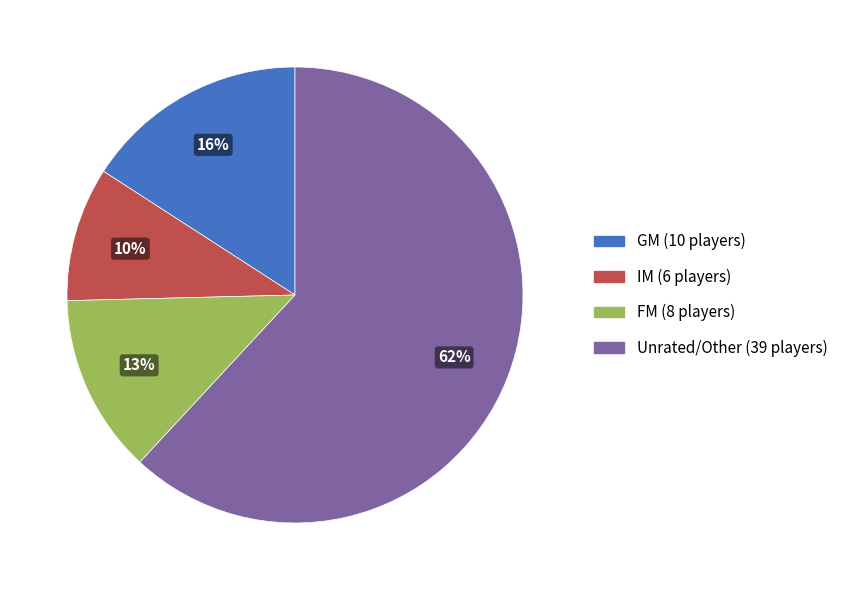

Is there a majority slice in this chart?

Yes